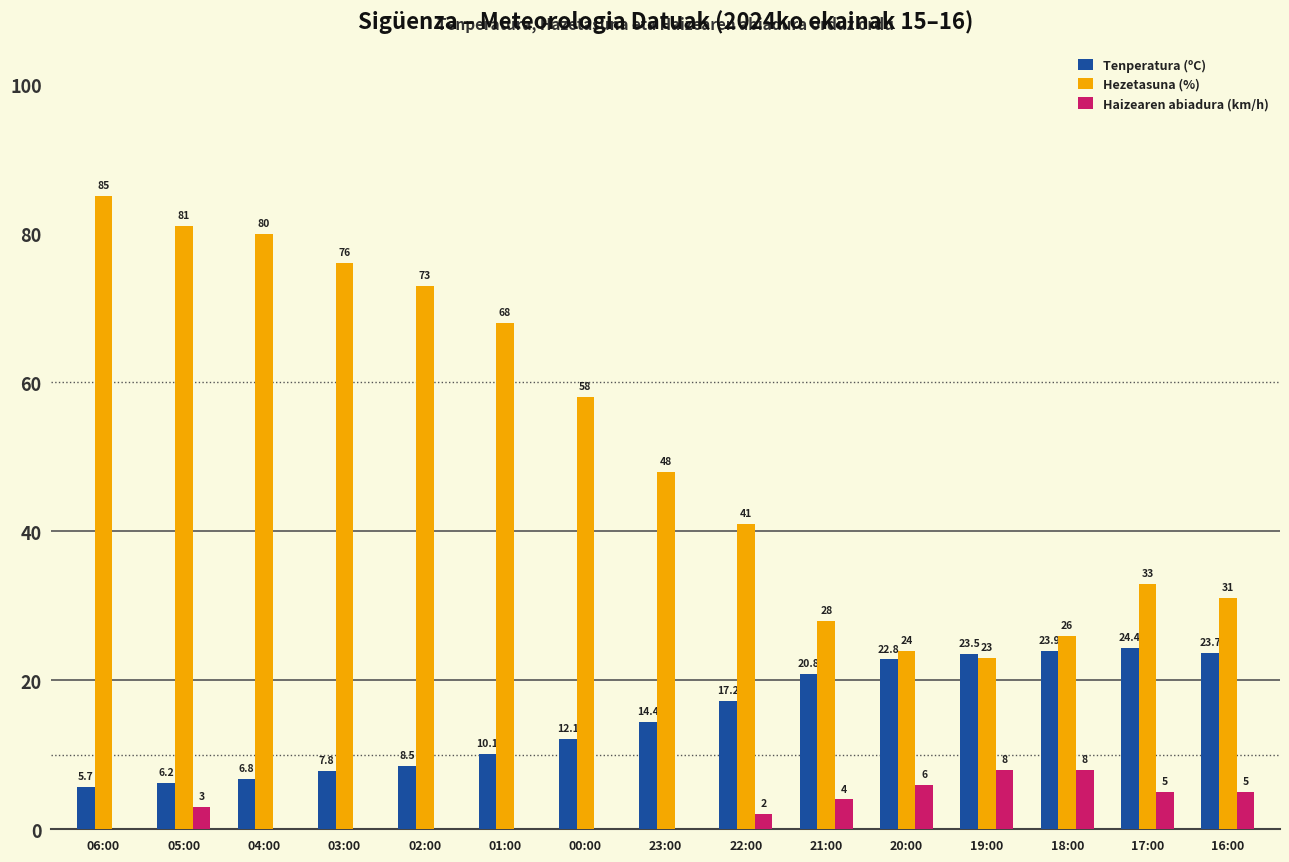

What is the maximum value shown in the chart?

85.0